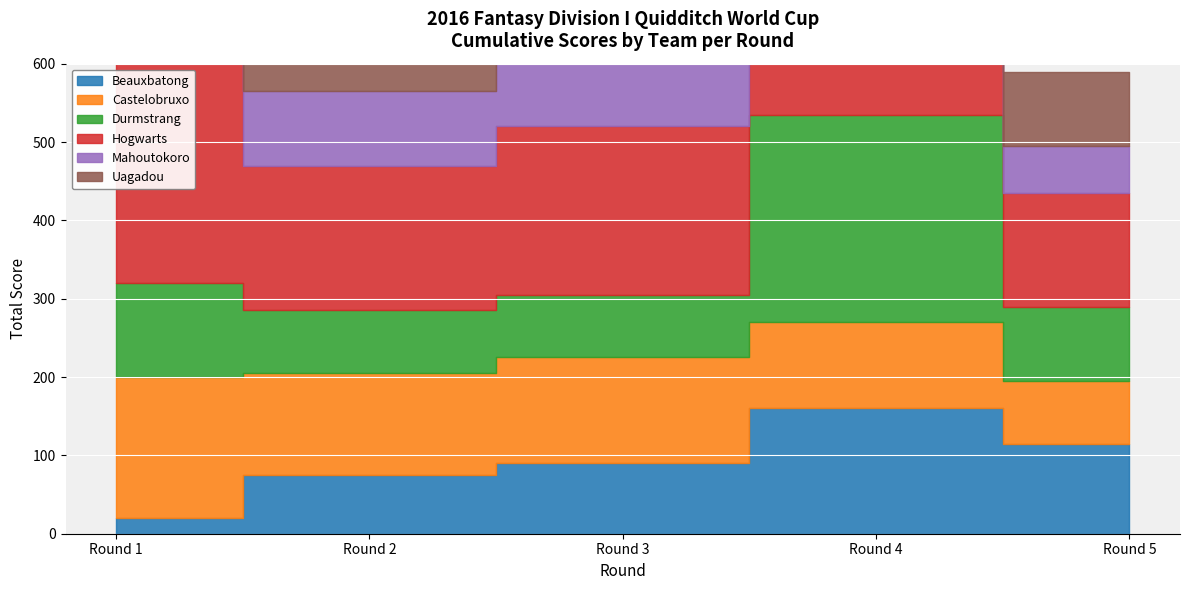

How many data points does each series have?

5